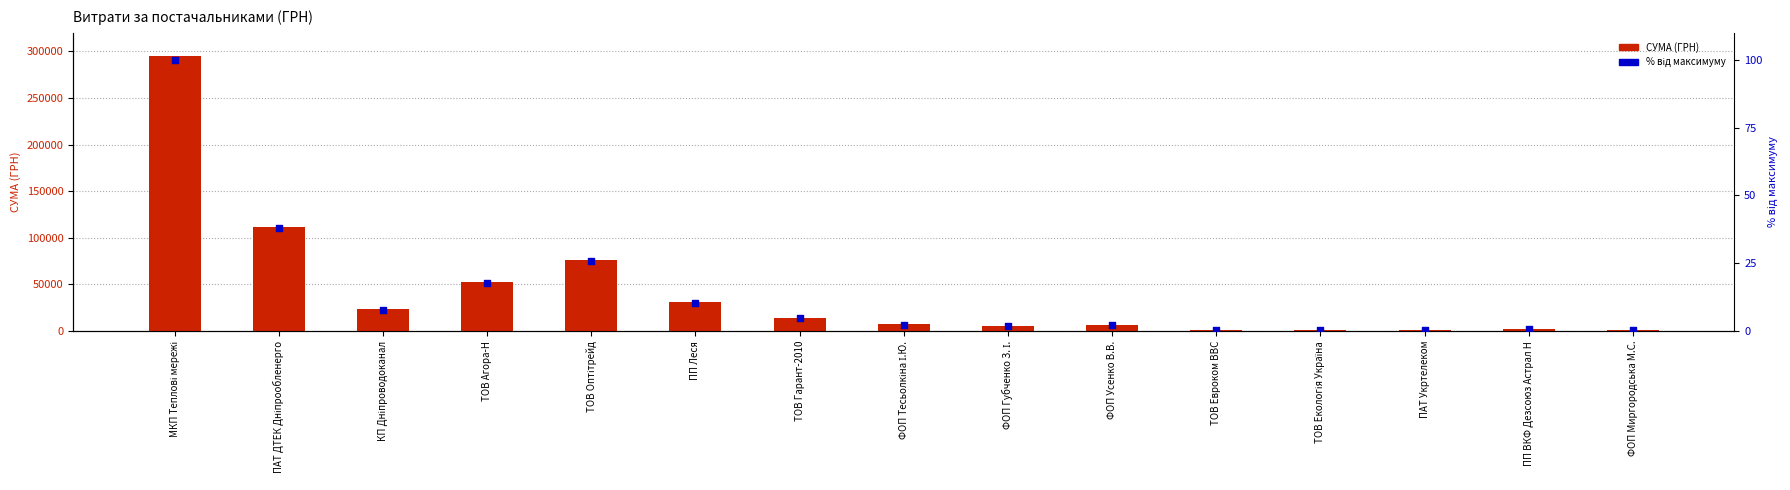

At which category is the sum across all series the highest?

МКП Теплові мережі